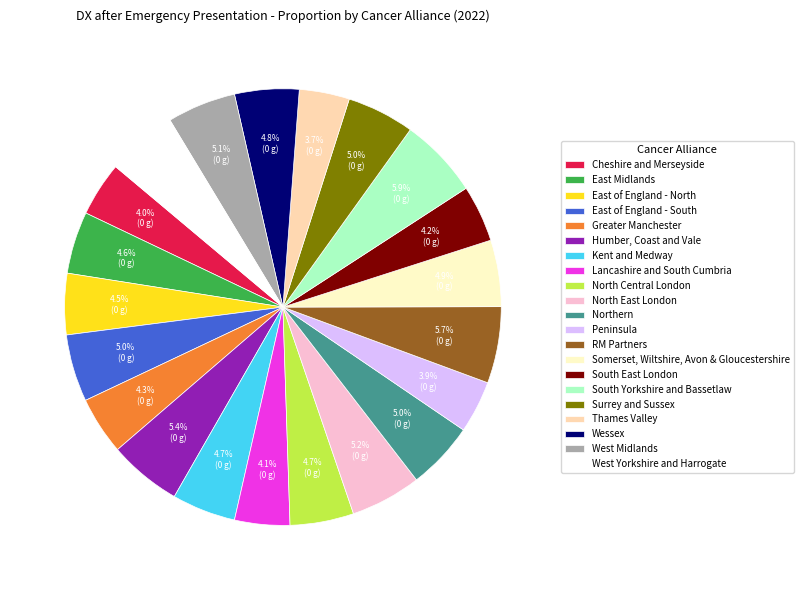

To the nearest percent, what portion does Humber, Coast and Vale represent?

5%